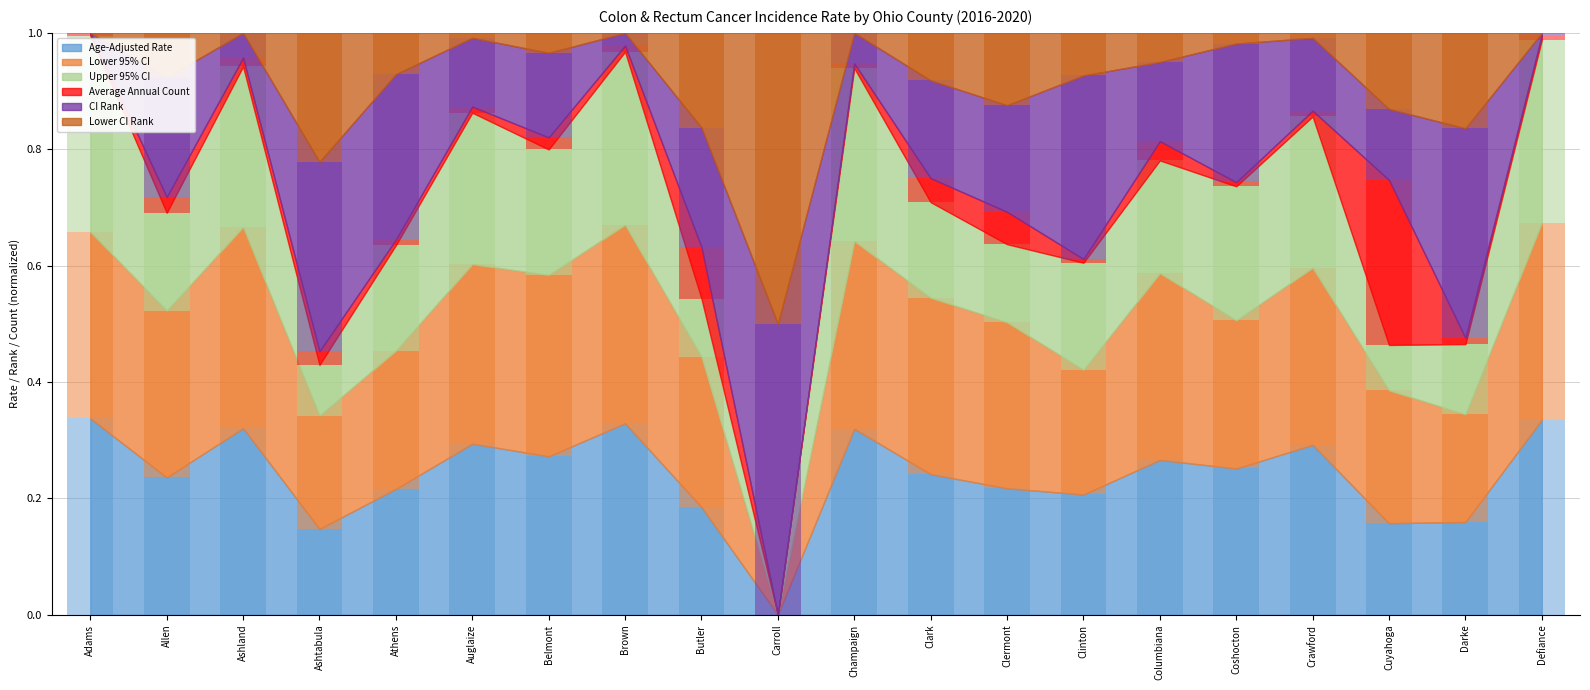

Between Brown and Clermont, which series saw the biggest shift?

CI Rank